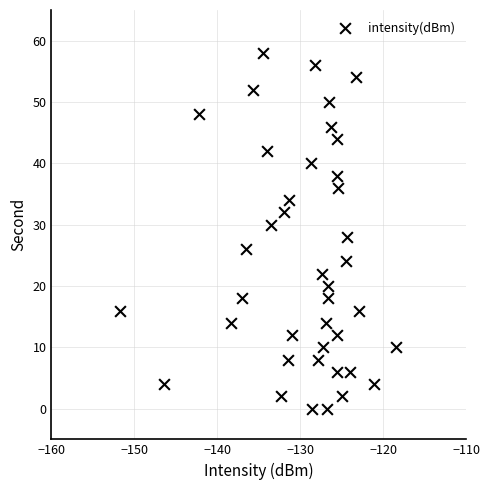

What is the range of Y values (max minus min)?

58